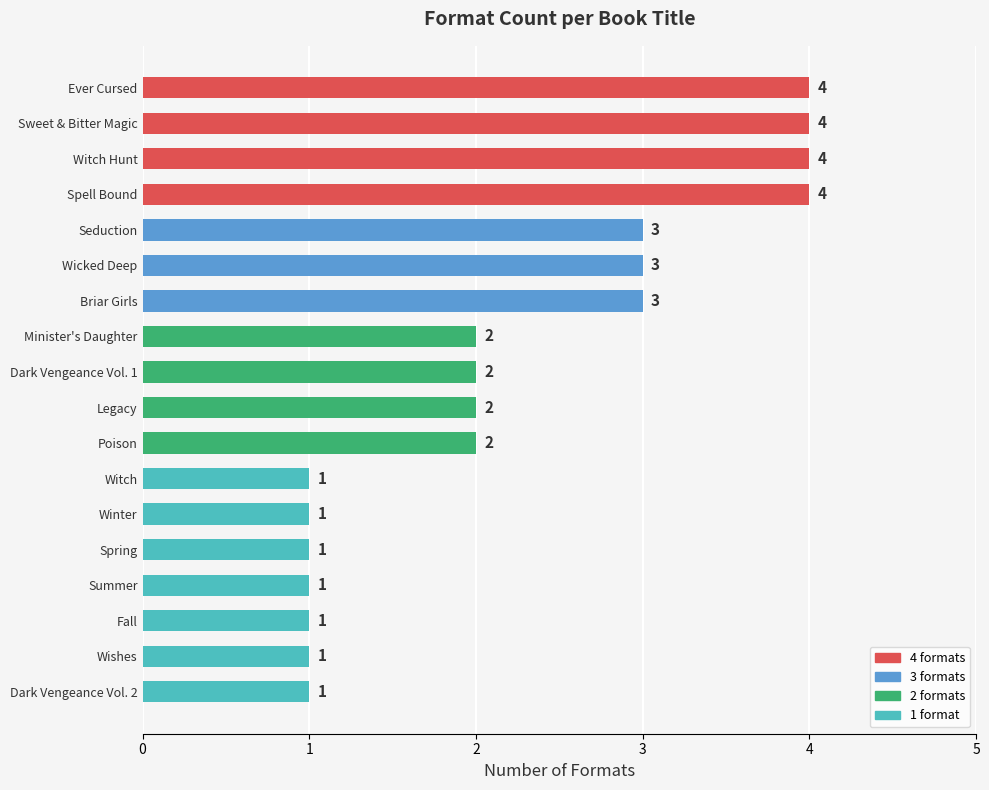

What is the difference between the maximum and minimum values?

3